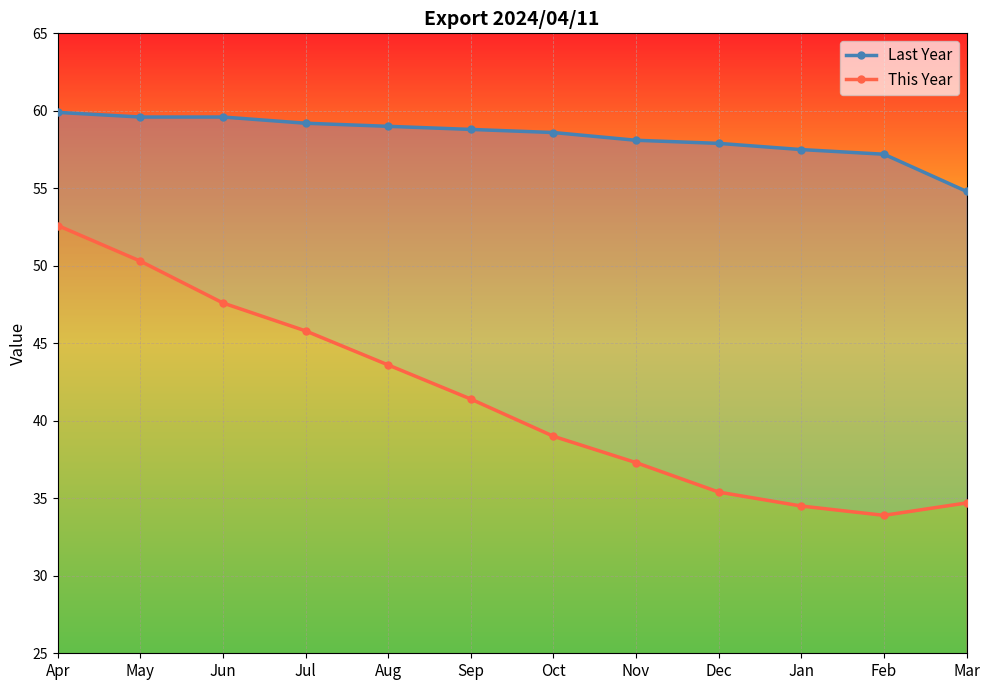

How many values in the This Year series exceed 41?

6